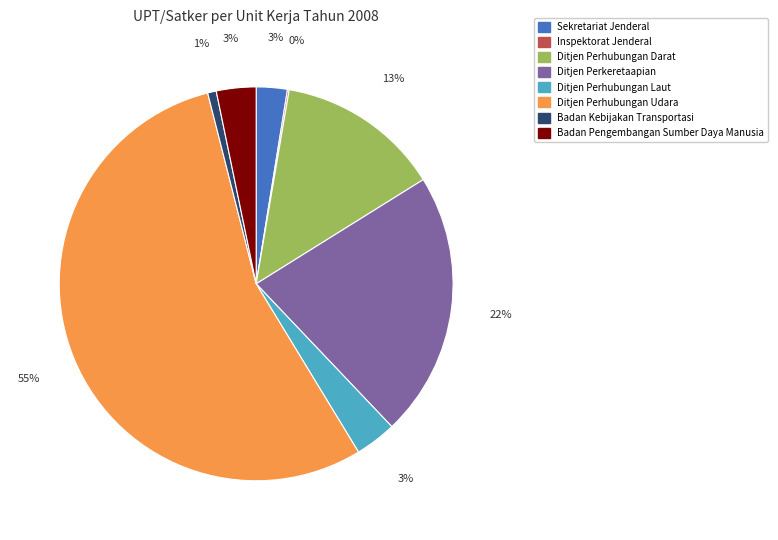

Is there any slice that represents more than half of the pie?

Yes